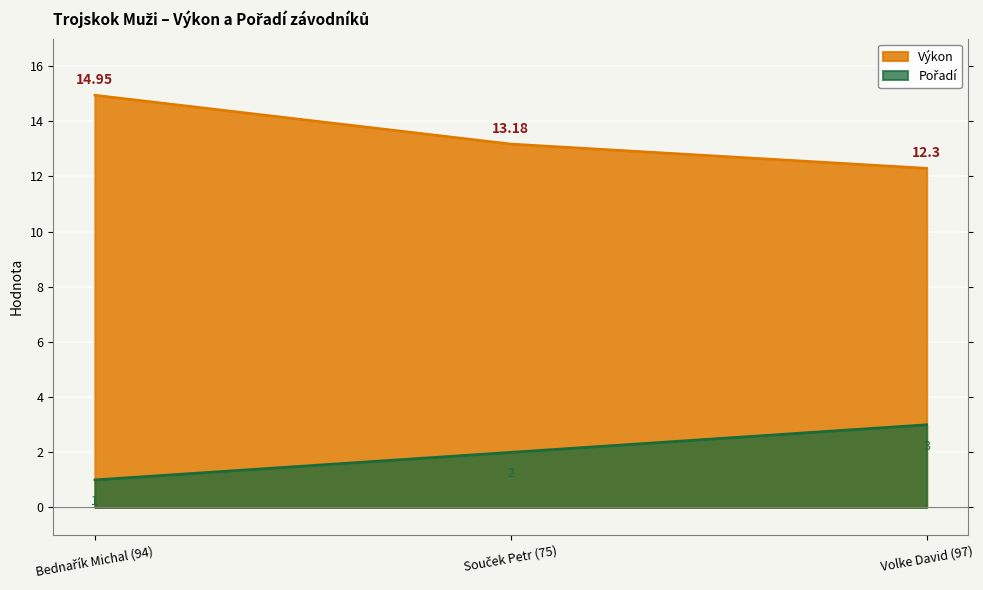

At how many categories does at least one series exceed 11?

3